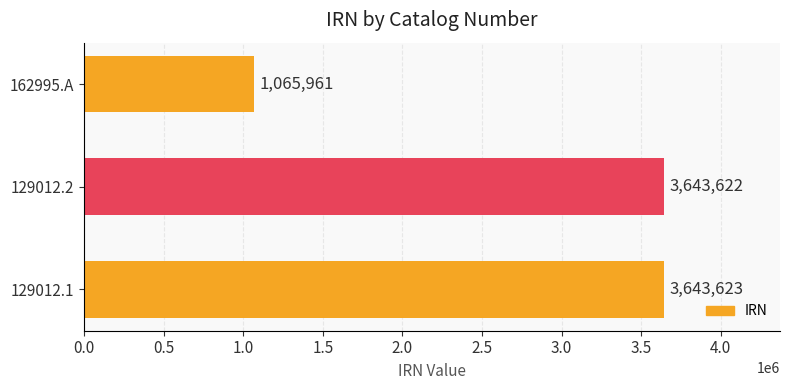

Reading bottom to top, transcribe all the data shown in this chart.

129012.1=3643623	129012.2=3643622	162995.A=1065961